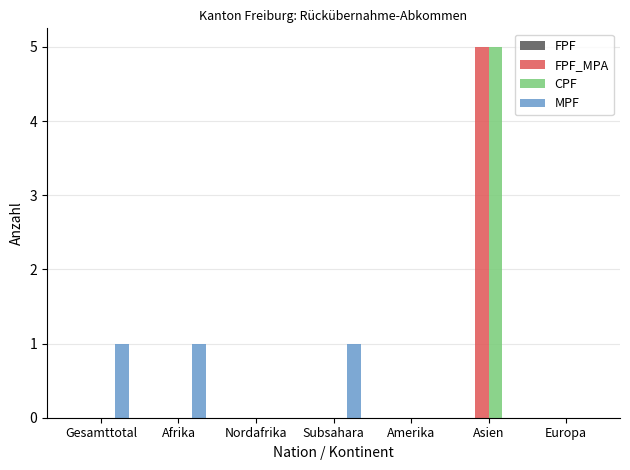

Is it true that CPF equals -3 at Gesamttotal?

False